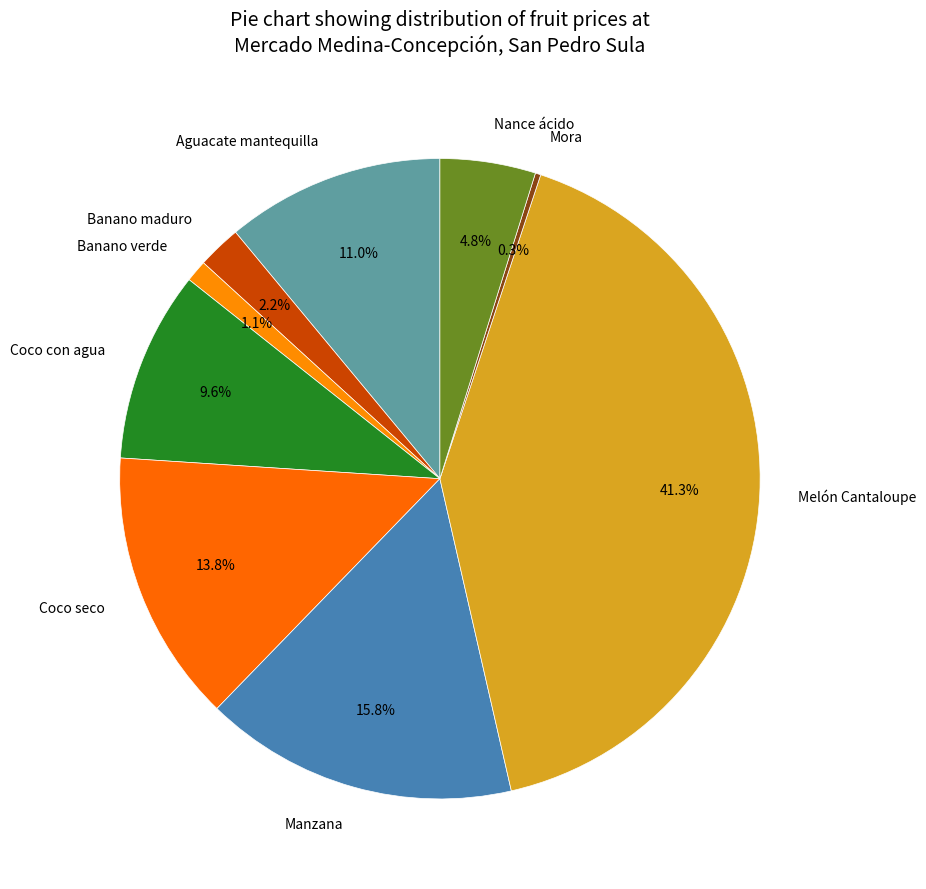

Is there any slice that represents more than half of the pie?

No